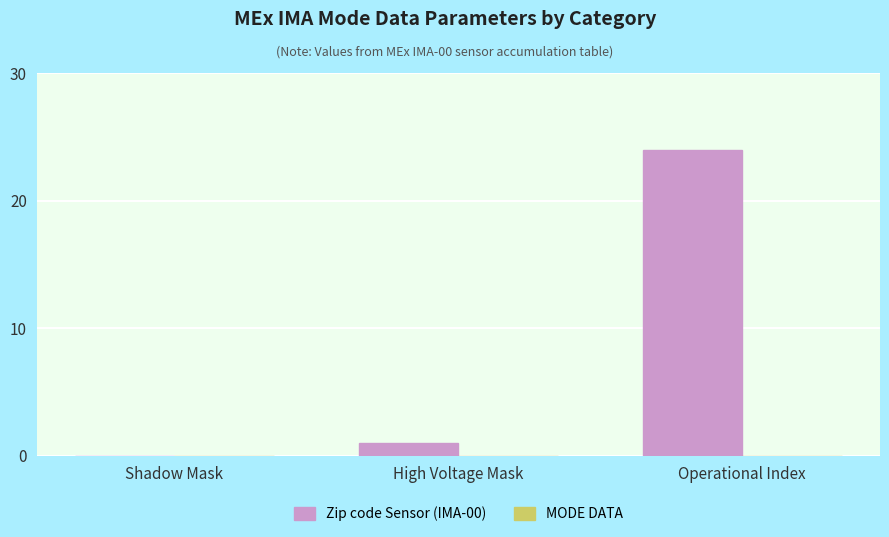

Reading right to left, transcribe all the data shown in this chart.

Operational Index=24	High Voltage Mask=1	Shadow Mask=0